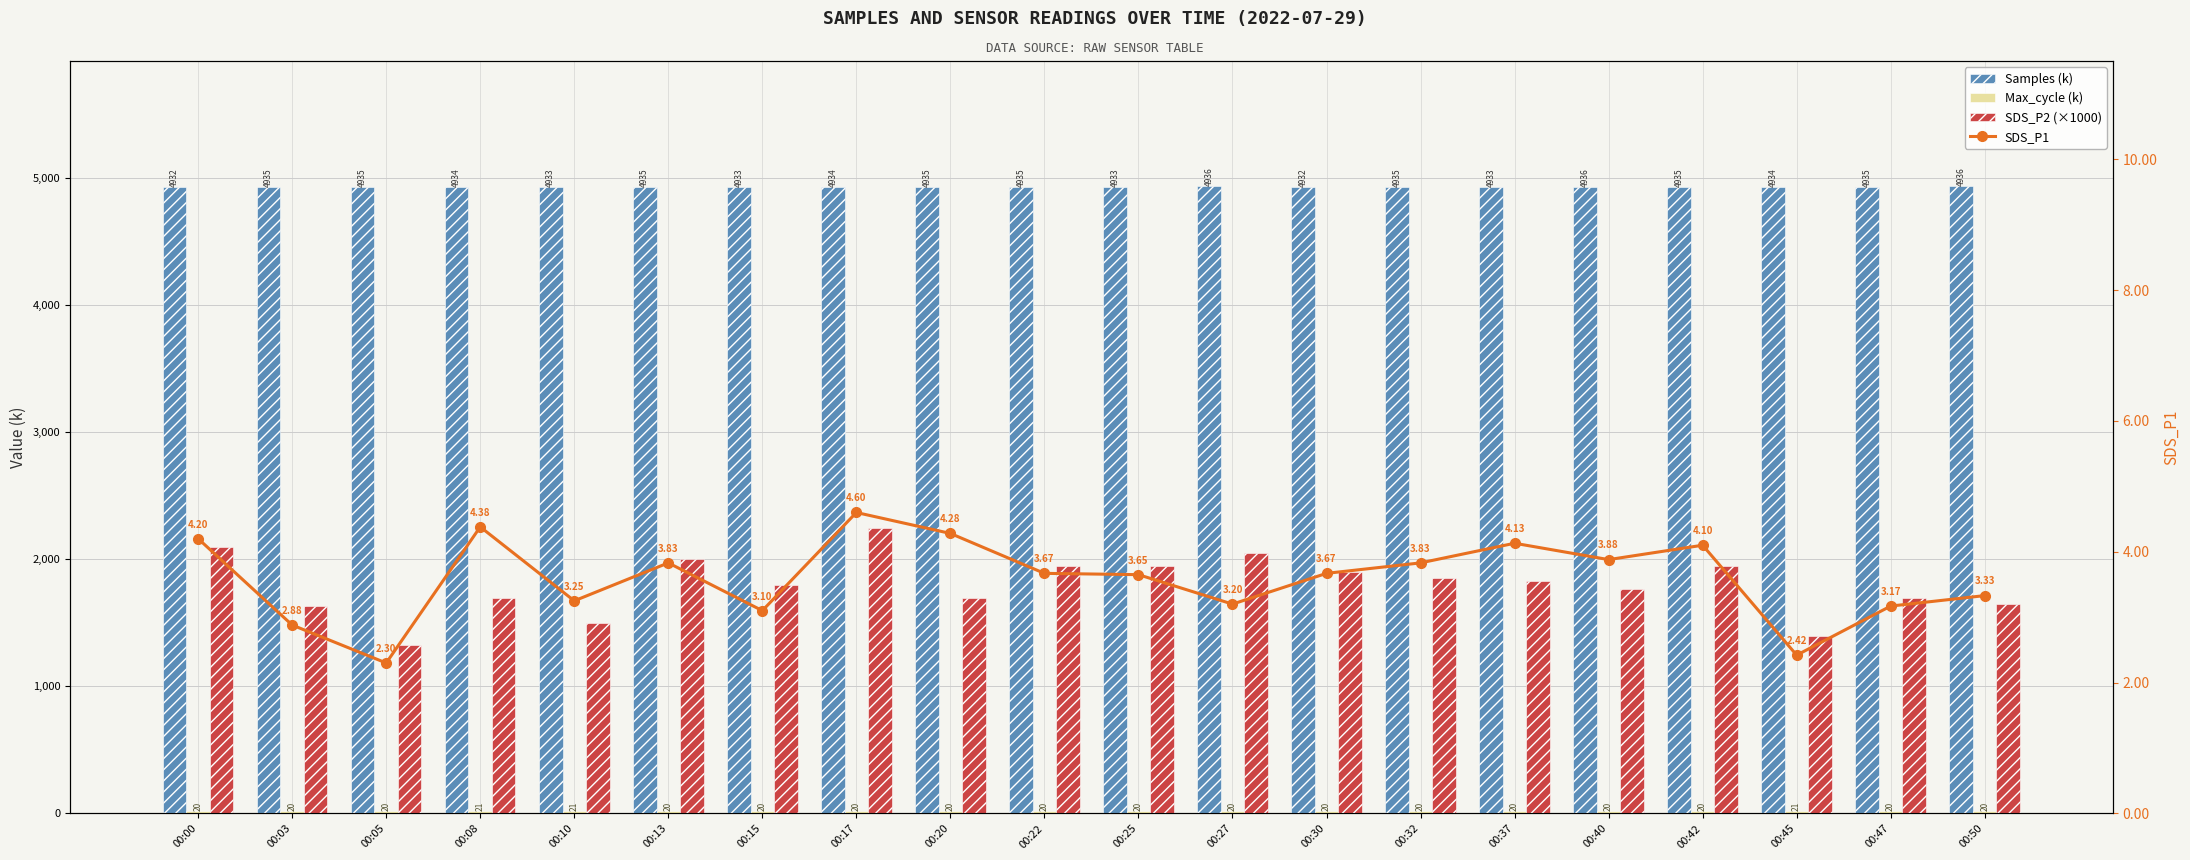

Rank the categories by Samples (k) value from highest to lowest.

00:27, 00:50, 00:40, 00:05, 00:20, 00:22, 00:13, 00:32, 00:47, 00:42, 00:03, 00:08, 00:45, 00:17, 00:37, 00:15, 00:10, 00:25, 00:00, 00:30